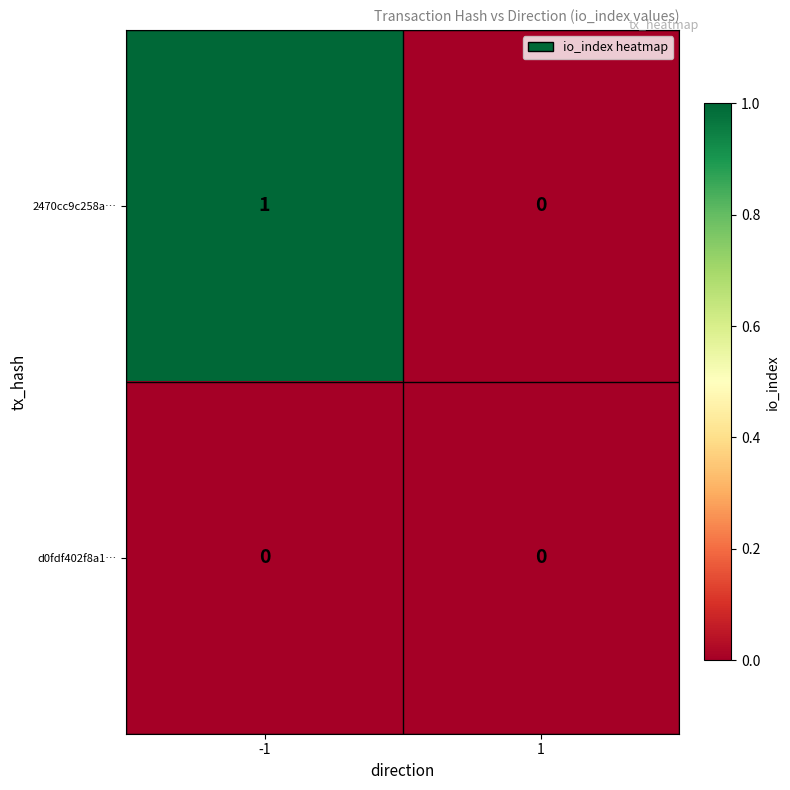

The value of d0fdf402f8a1… at 1 is 0. True or false?

True